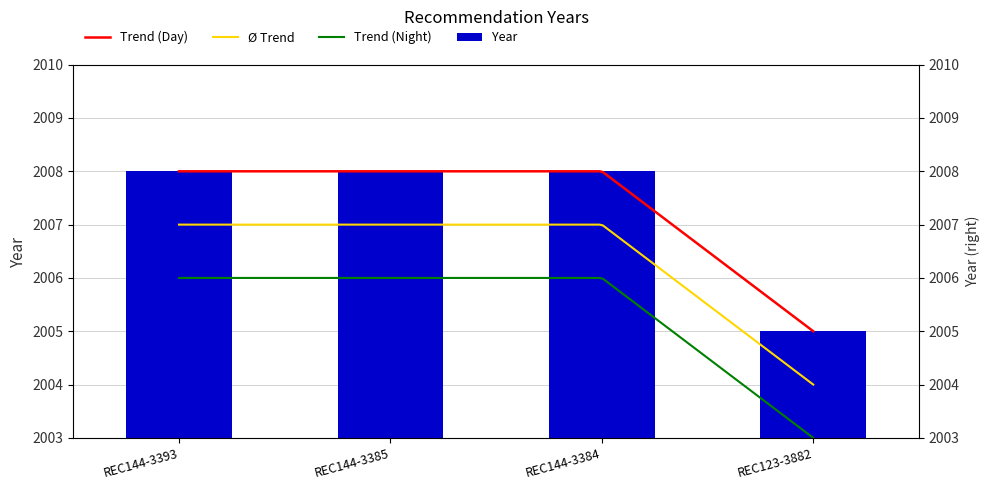

List the labels in order of value, largest first.

REC144-3393, REC144-3385, REC144-3384, REC123-3882